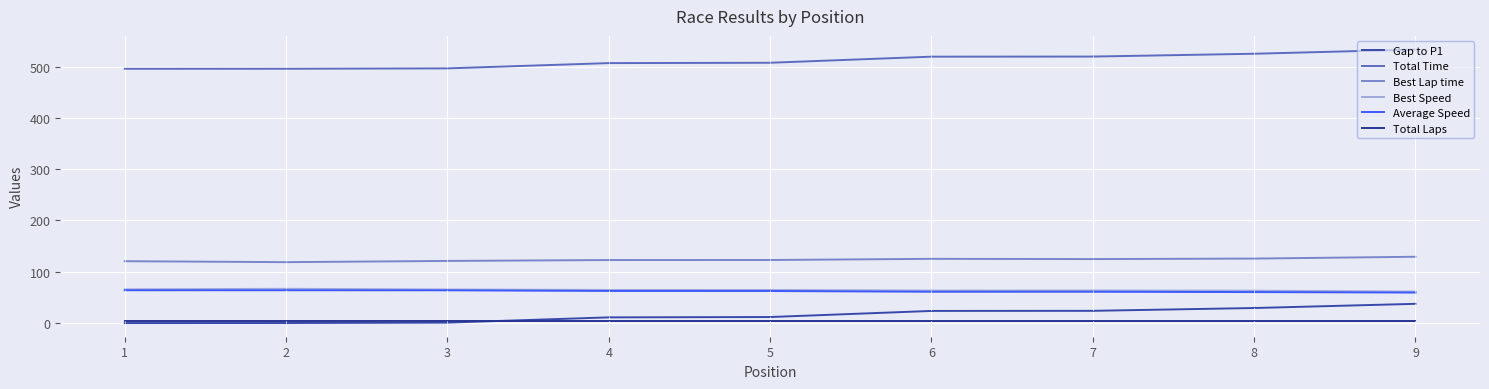

Reading left to right, transcribe all the data shown in this chart.

Gap to P1: 0.0	0.1	0.8	11.1	11.7	23.6	23.8	29.3	37.5
Total Time: 495.6	495.7	496.4	506.7	507.3	519.2	519.4	524.9	533.0
Best Lap time: 120.5	118.7	121.1	122.8	122.9	125.2	124.7	125.7	129.2
Best Speed: 65.7	66.7	65.4	64.5	64.5	63.3	63.5	63.0	61.3
Average Speed: 63.9	63.9	63.8	62.5	62.4	61.0	61.0	60.4	59.4
Total Laps: 4.0	4.0	4.0	4.0	4.0	4.0	4.0	4.0	4.0